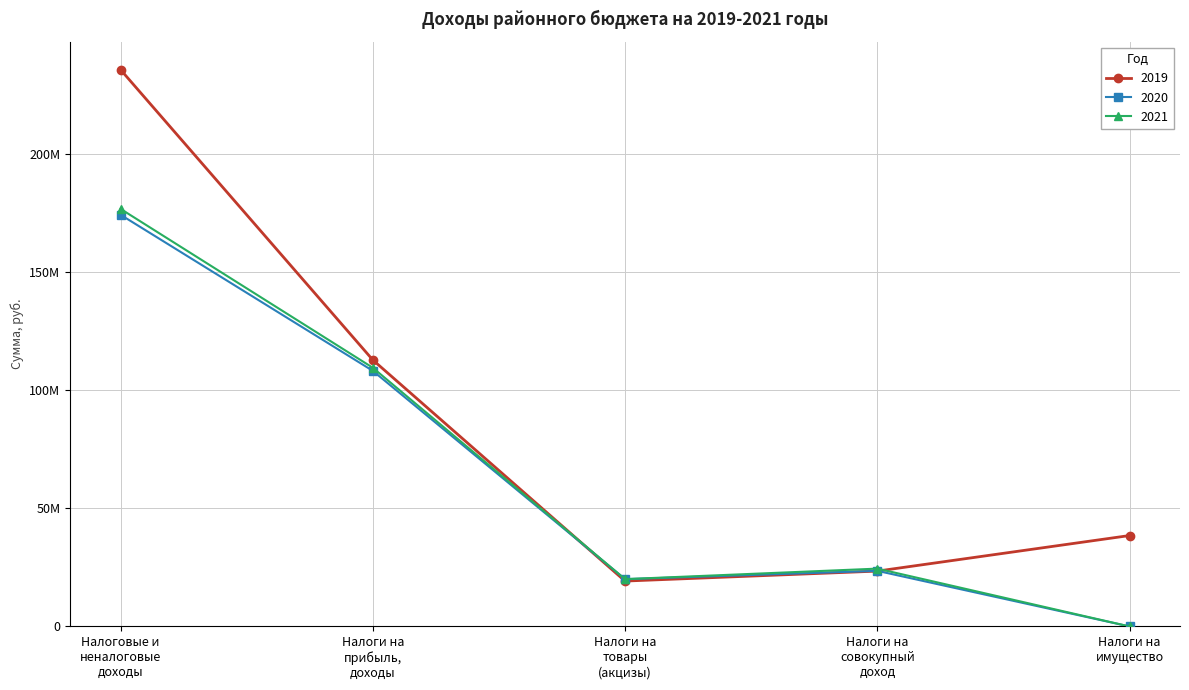

What is the highest value of the 2021 series?

176889355.2